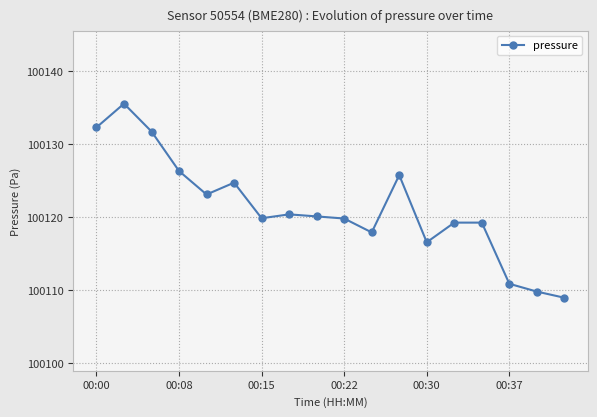

What is the value of the 4th point from the left?

100126.3